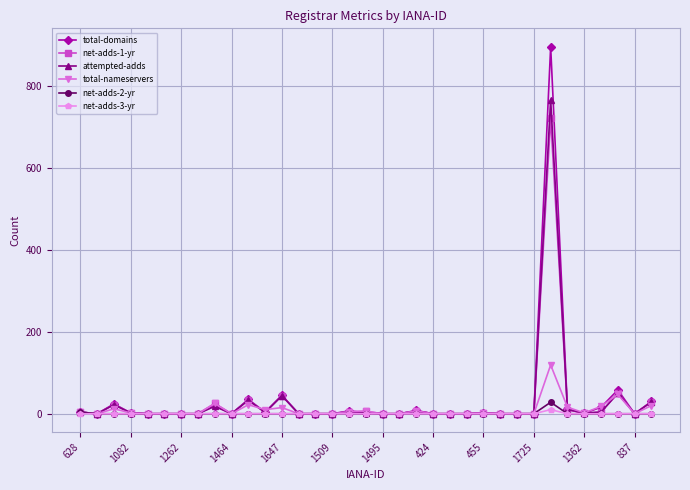

Which series has the largest range (max minus min)?

total-domains